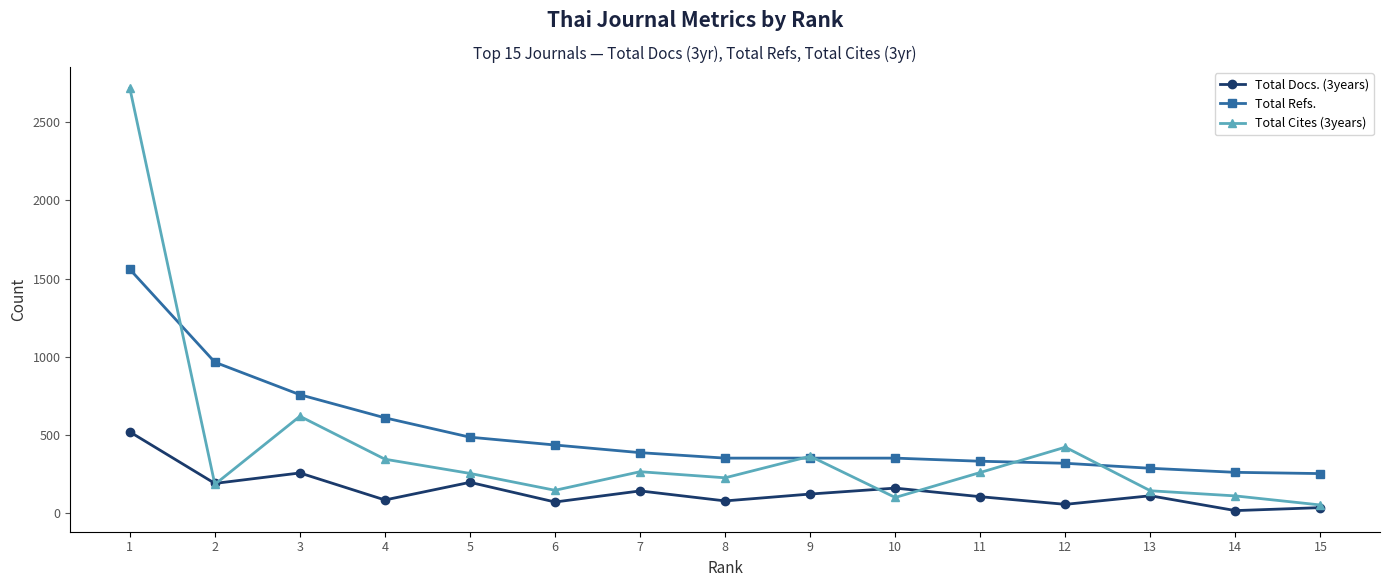

What is the total value across all series at 15?

334